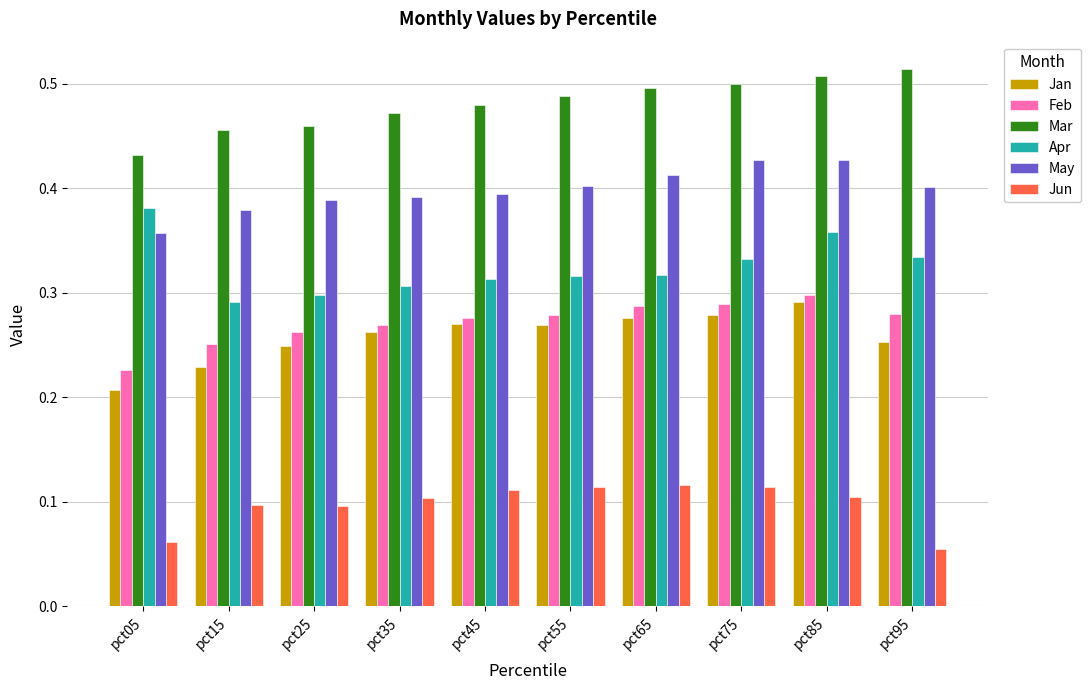

At which label is Jan closest to 0?

pct05